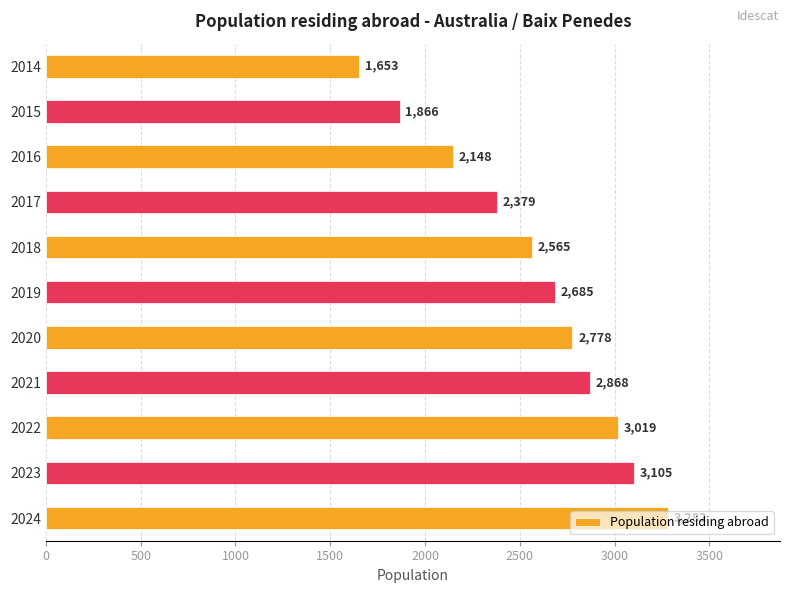

Are the bars grouped side by side (vs. stacked)?

No